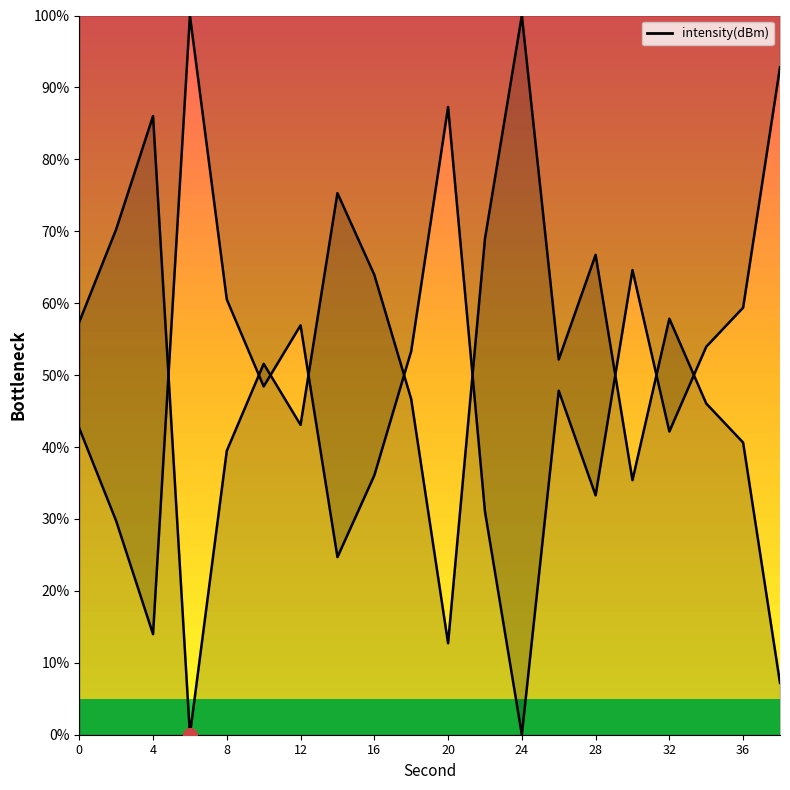

What is the sum of all values?

1021.4